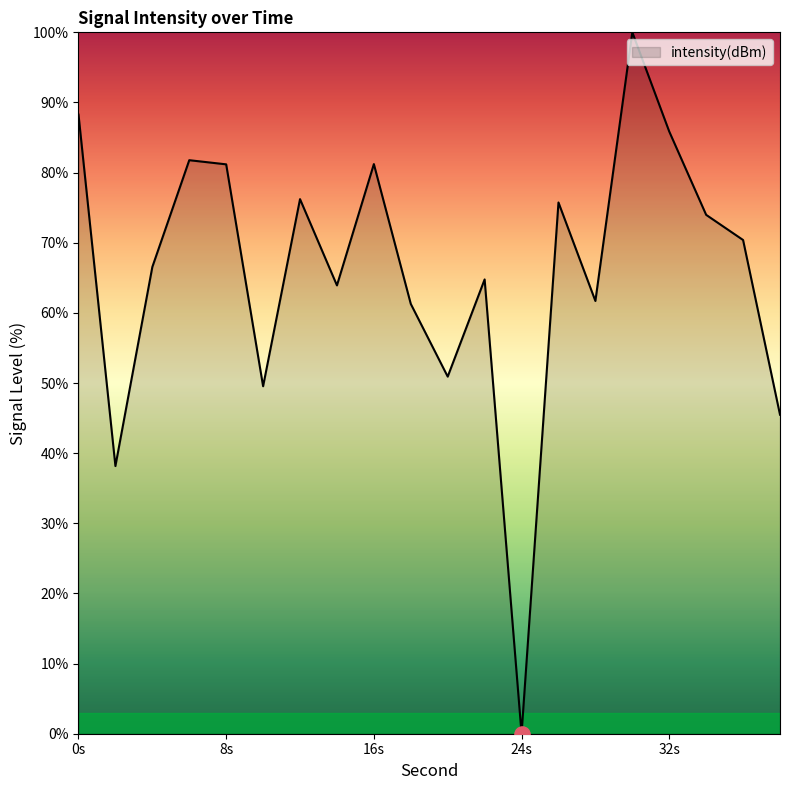

What is the difference between the maximum and minimum values?

100.0